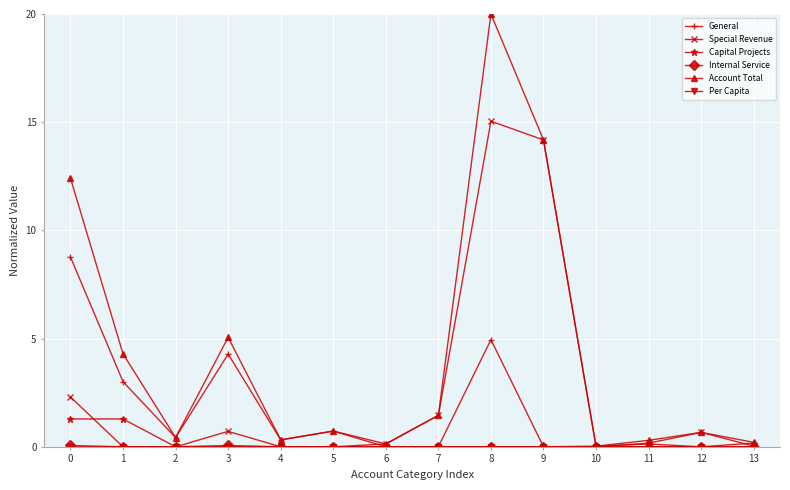

What is the sum of the General values at 12 and 8?

5.0